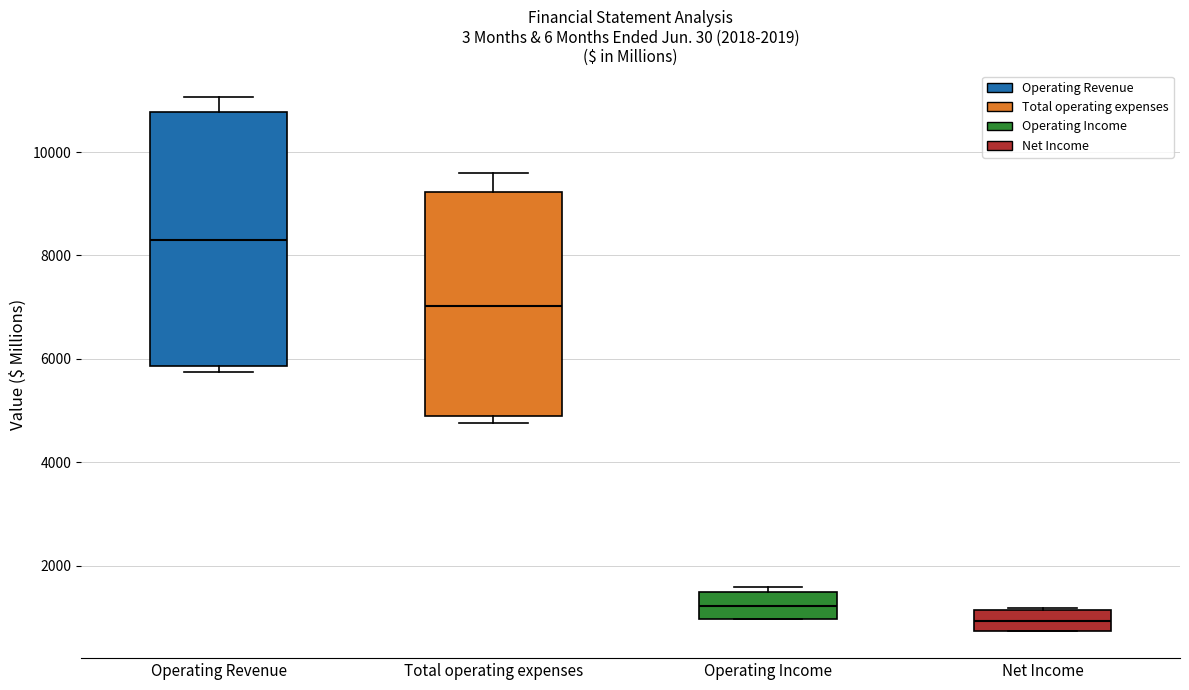

Which box's median line is the lowest?

Net Income